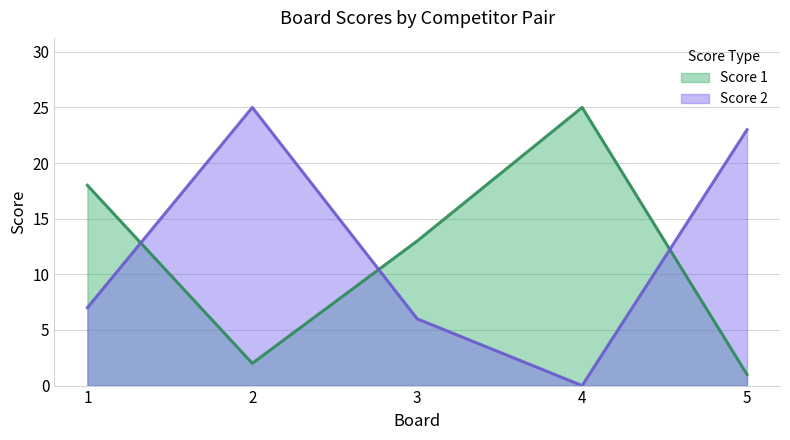

At how many categories does at least one series exceed 23?

2